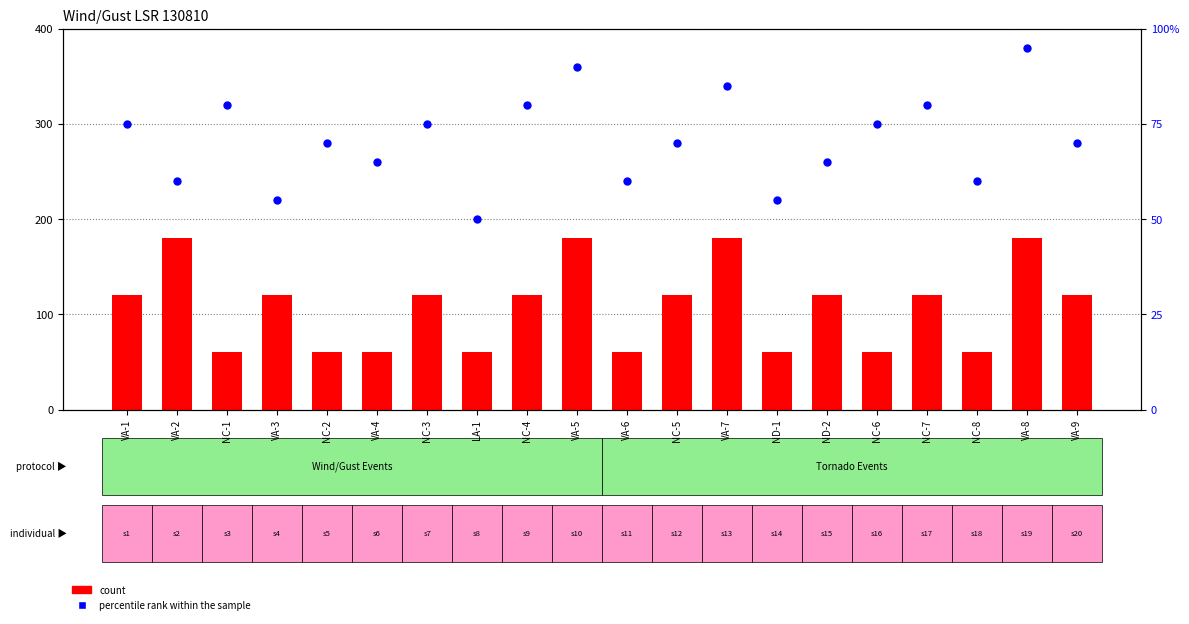

What are all the series names shown in the legend?

count, percentile rank within the sample